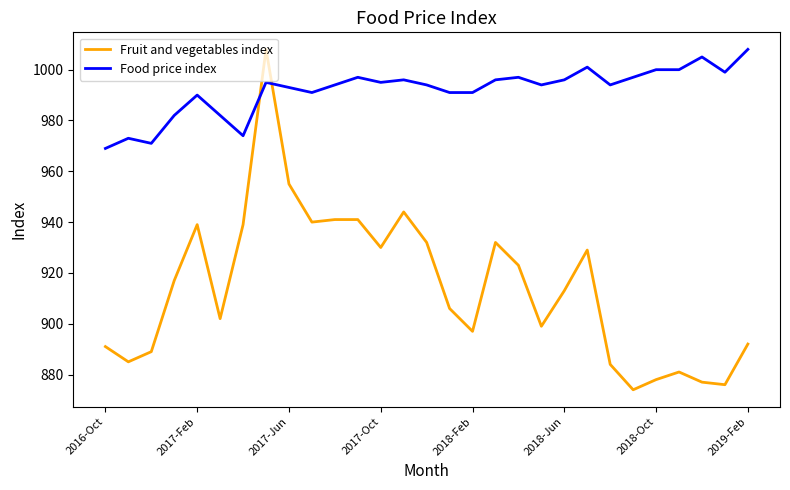

List the series in order of their overall mean, highest first.

Food price index, Fruit and vegetables index